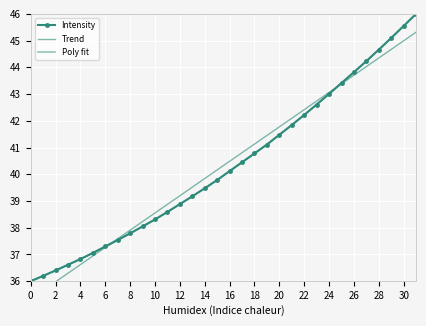

Is this an area chart (filled region under the line)?

No